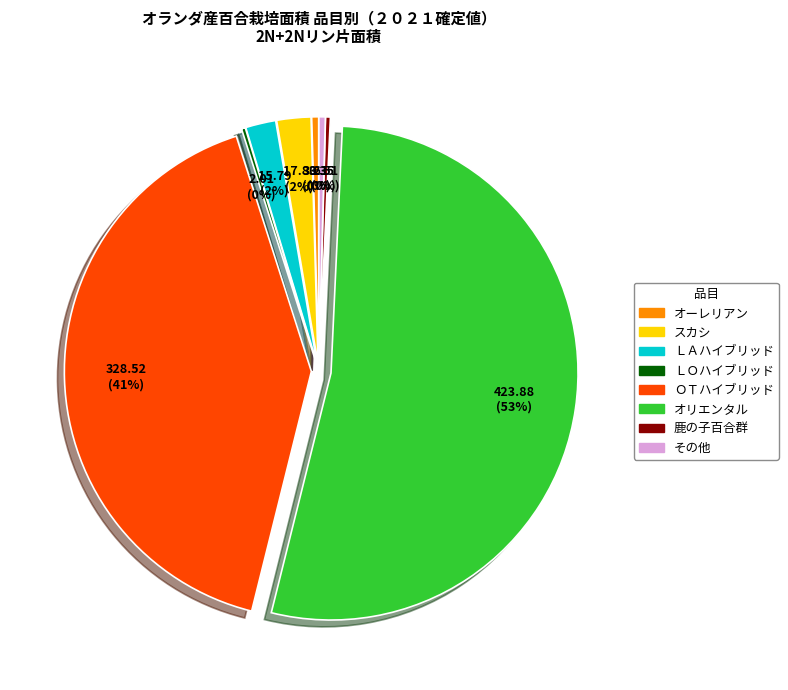

Is it true that 鉄砲百合 is 6% of the pie?

False